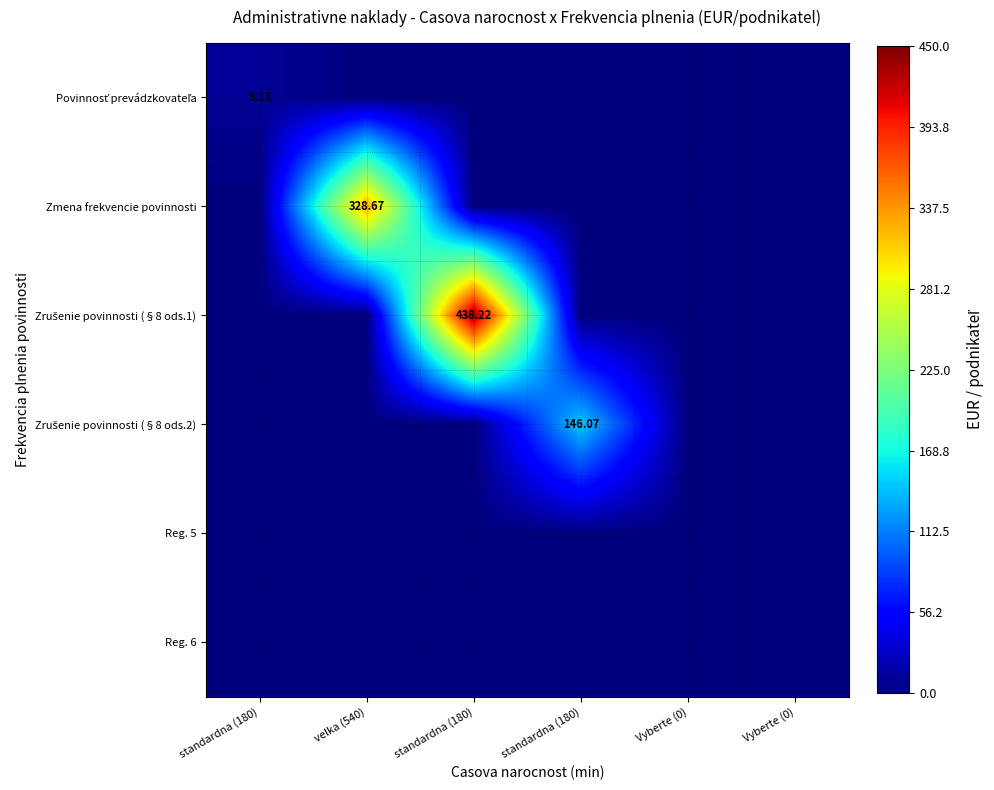

List the labels in order of Zrušenie povinnosti (§8 ods.2) value, largest first.

standardna (180), standardna (180), velka (540), standardna (180), Vyberte (0), Vyberte (0)